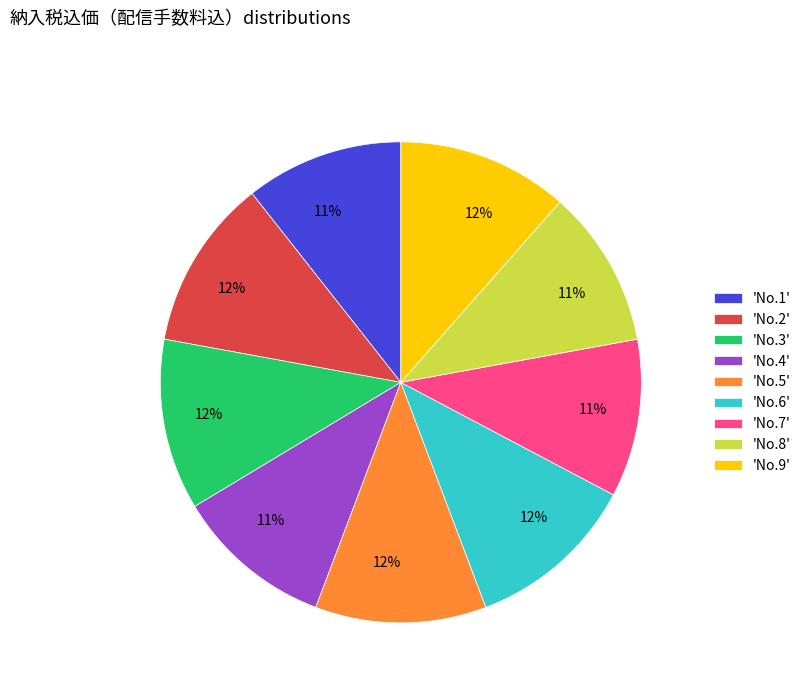

Does any single category account for the majority?

No